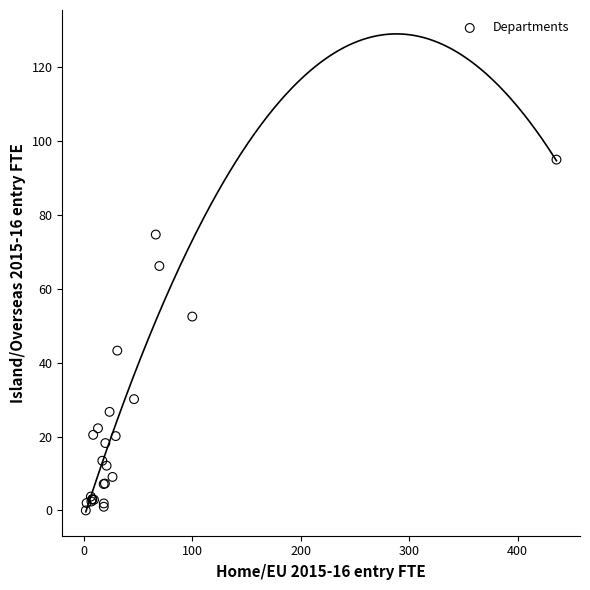

What Y value in the scatter plot is closest to 47?

43.2